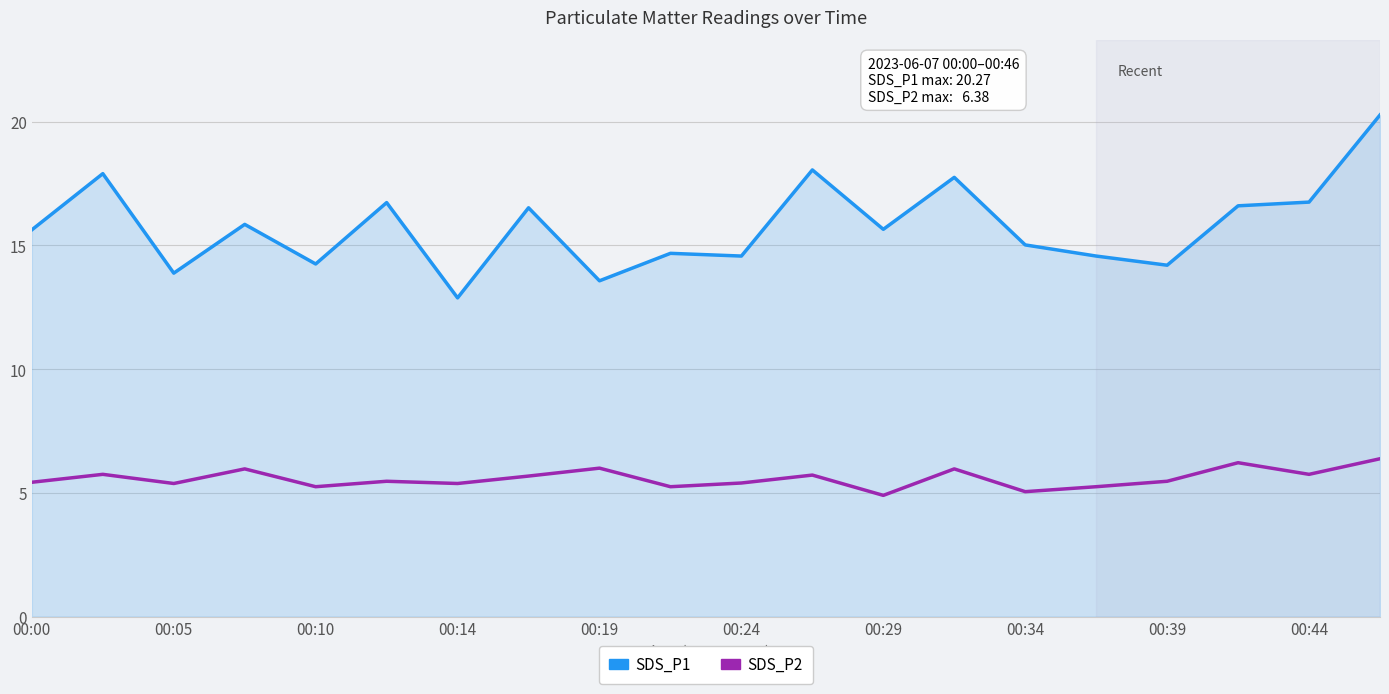

What is the lowest value of the SDS_P2 series?

4.9